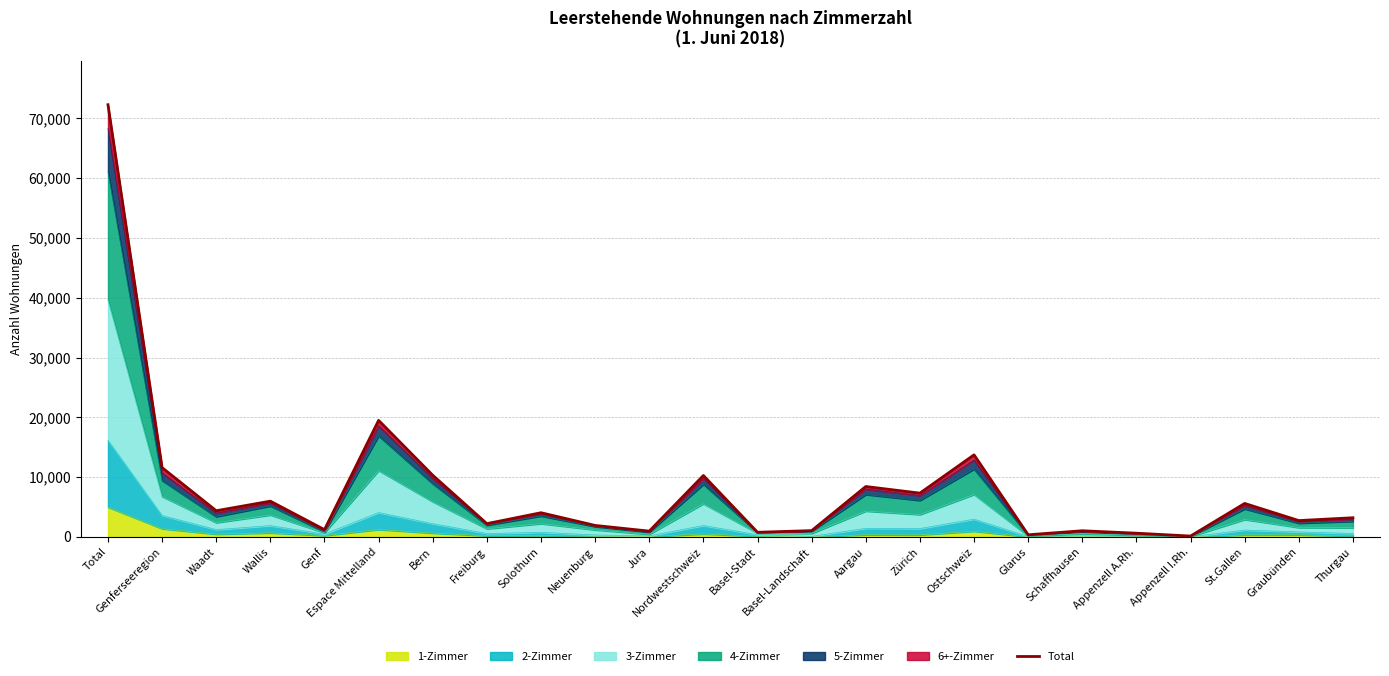

At which category does the data reach its first local peak?

Wallis